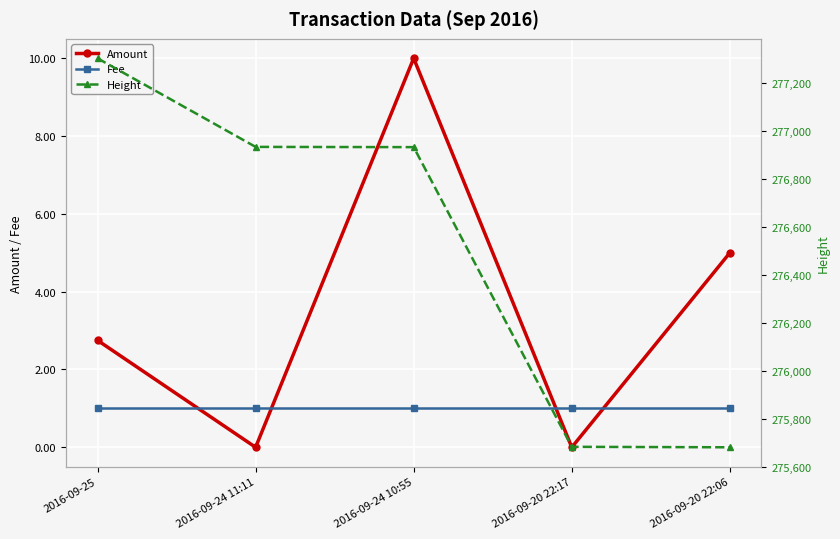

What is the label of the 5th point from the left?

2016-09-20 22:06